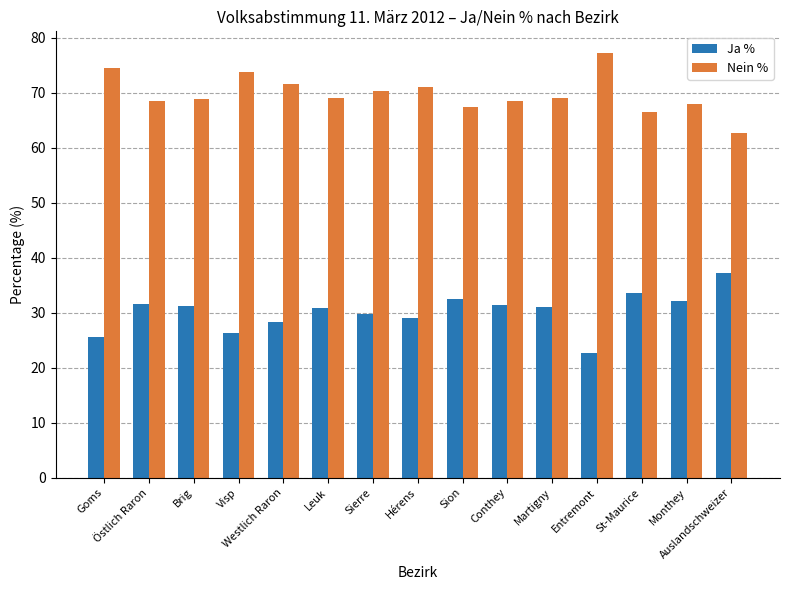

Rank the series by their maximum value, from lowest to highest.

Ja %, Nein %